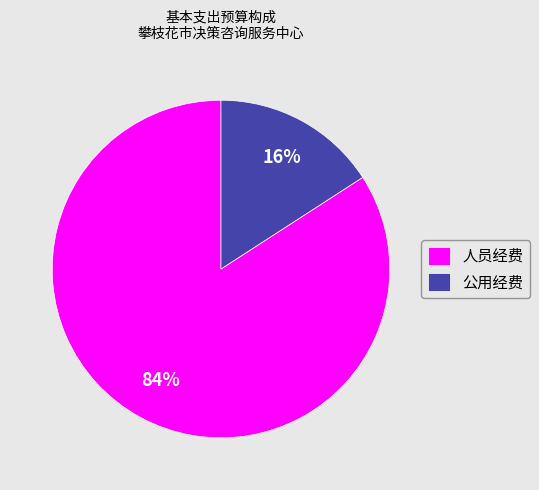

Which category has the smallest portion of the pie?

公用经费